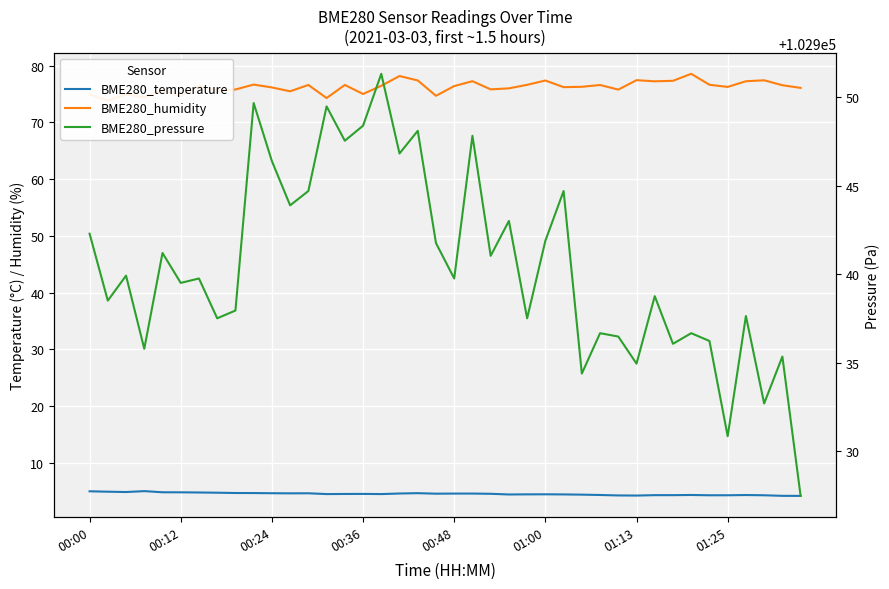

True or false: BME280_humidity has a value of 75.5 at 11.

True